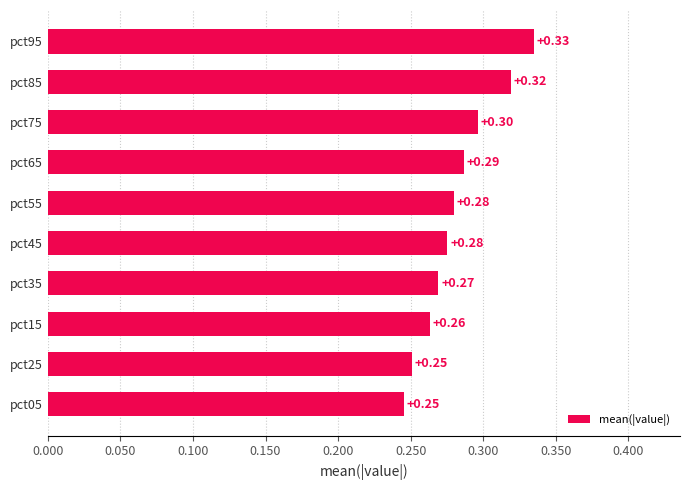

What is the average value?

0.3